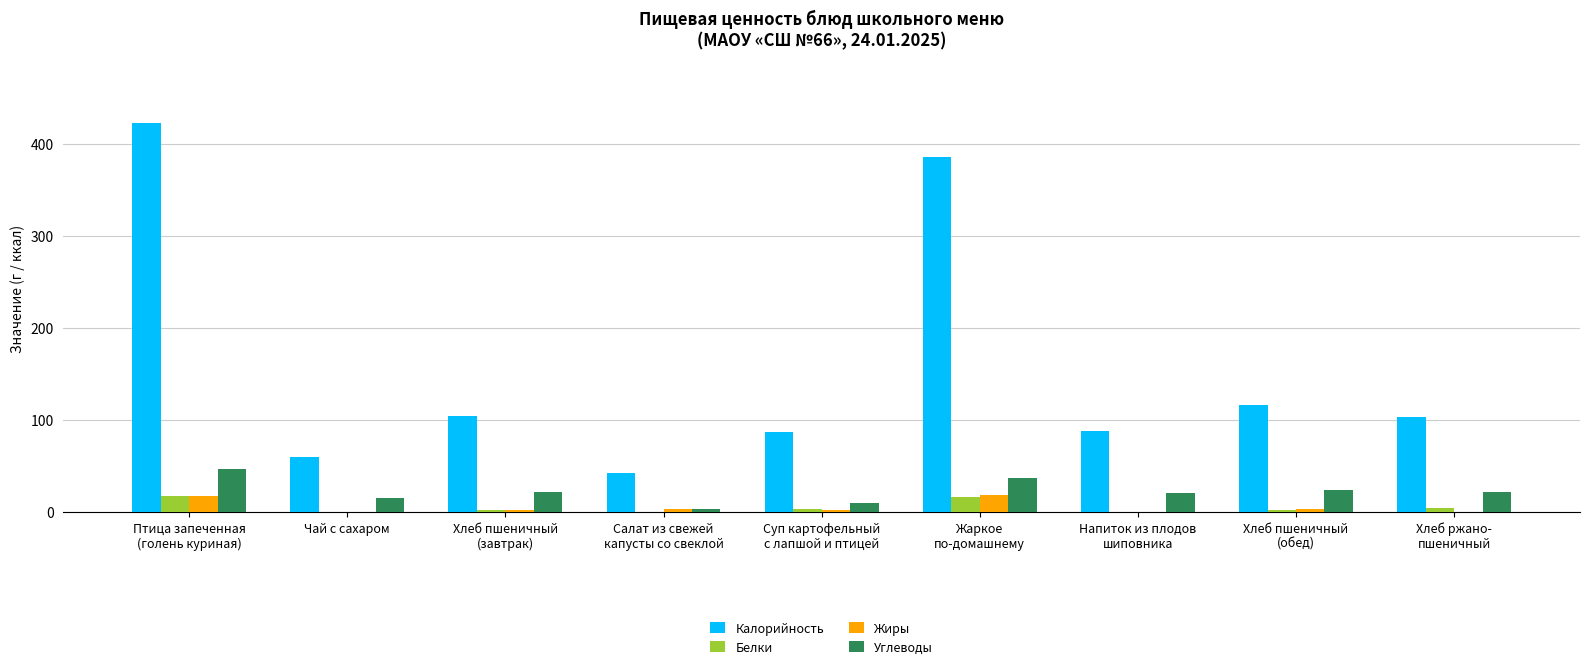

The value of Калорийность at Чай с сахаром is 15.0. True or false?

False